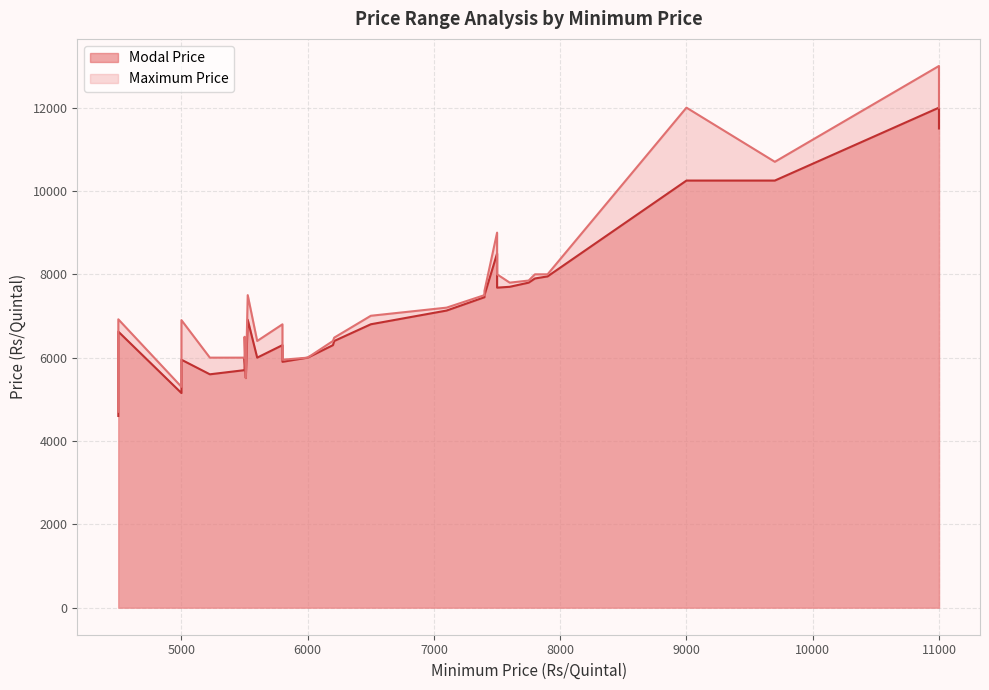

The value of Maximum Price at 7 is 7800. True or false?

True